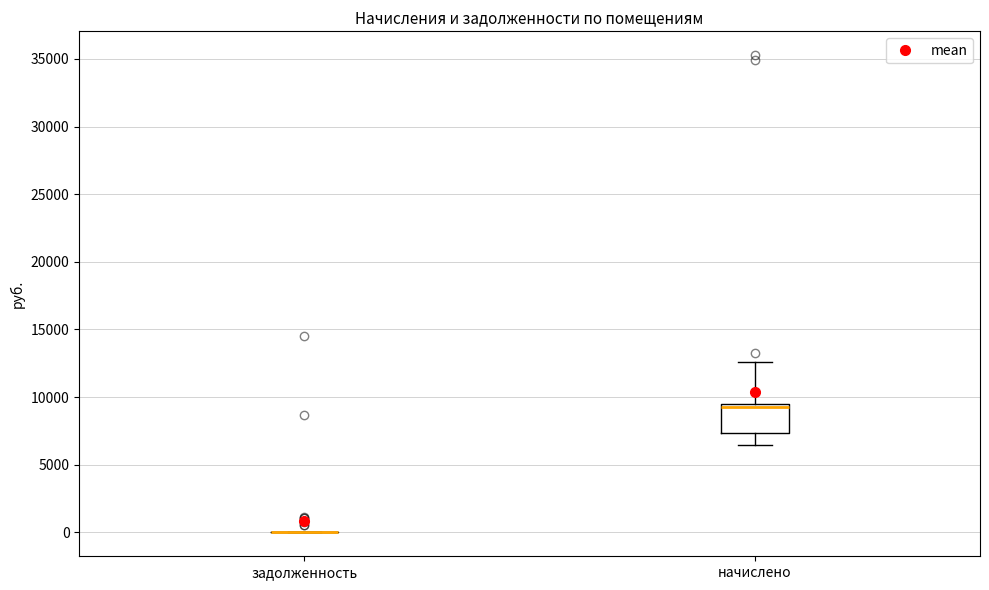

Comparing the boxes themselves (not the whiskers), which one is the tallest?

начислено